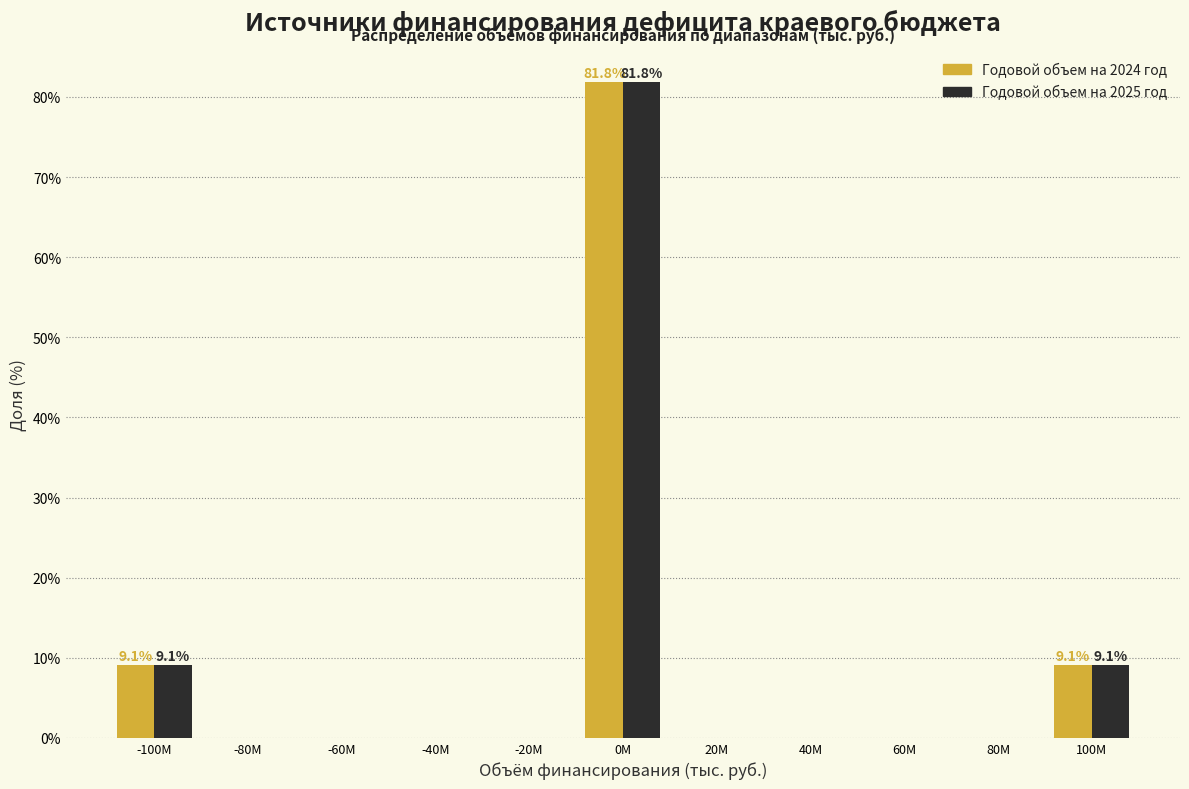

Reading left to right, transcribe all the data shown in this chart.

Годовой объем на 2024 год: -100M=9.1	-80M=0.0	-60M=0.0	-40M=0.0	-20M=0.0	0M=81.8	20M=0.0	40M=0.0	60M=0.0	80M=0.0	100M=9.1
Годовой объем на 2025 год: -100M=9.1	-80M=0.0	-60M=0.0	-40M=0.0	-20M=0.0	0M=81.8	20M=0.0	40M=0.0	60M=0.0	80M=0.0	100M=9.1